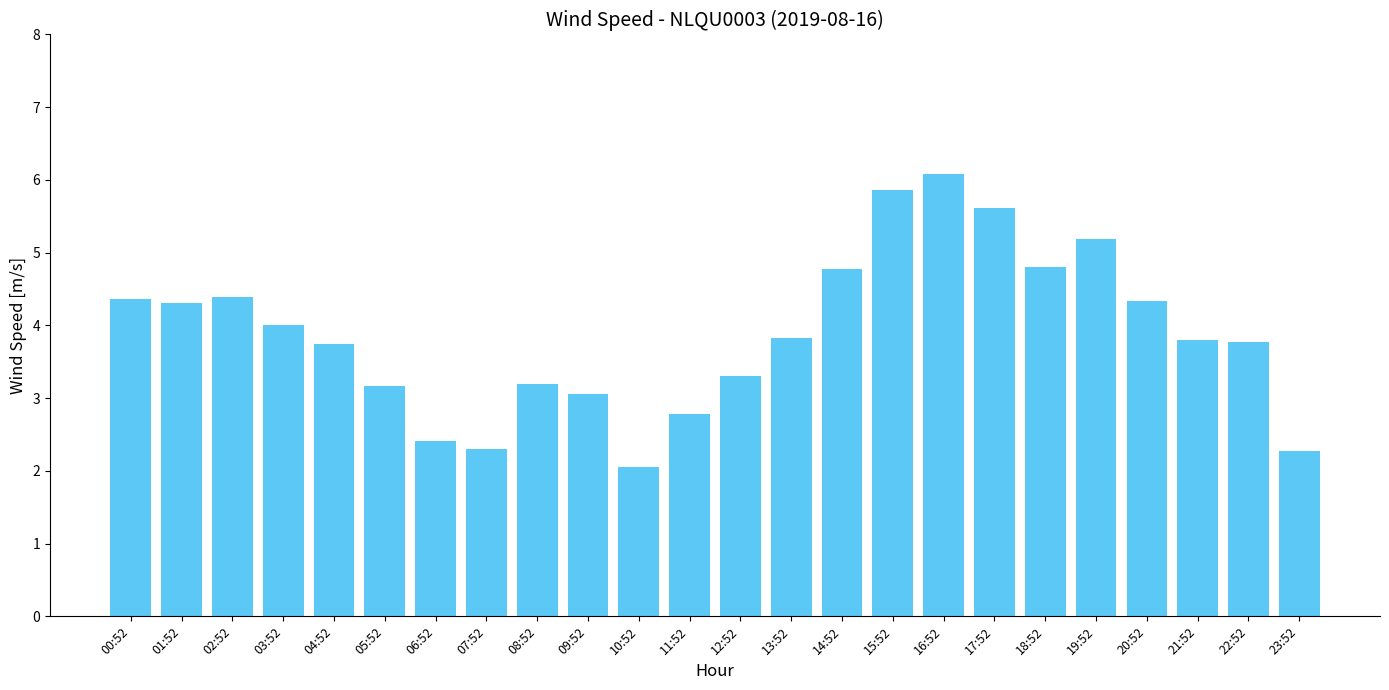

Approximately how many times larger is the value at 16:52 compared to 11:52?

2.2